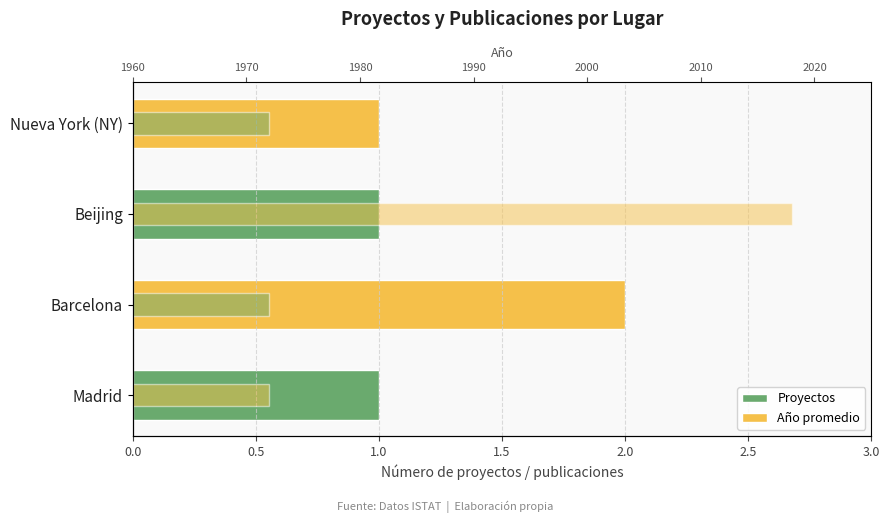

How many categories are shown in the chart?

4